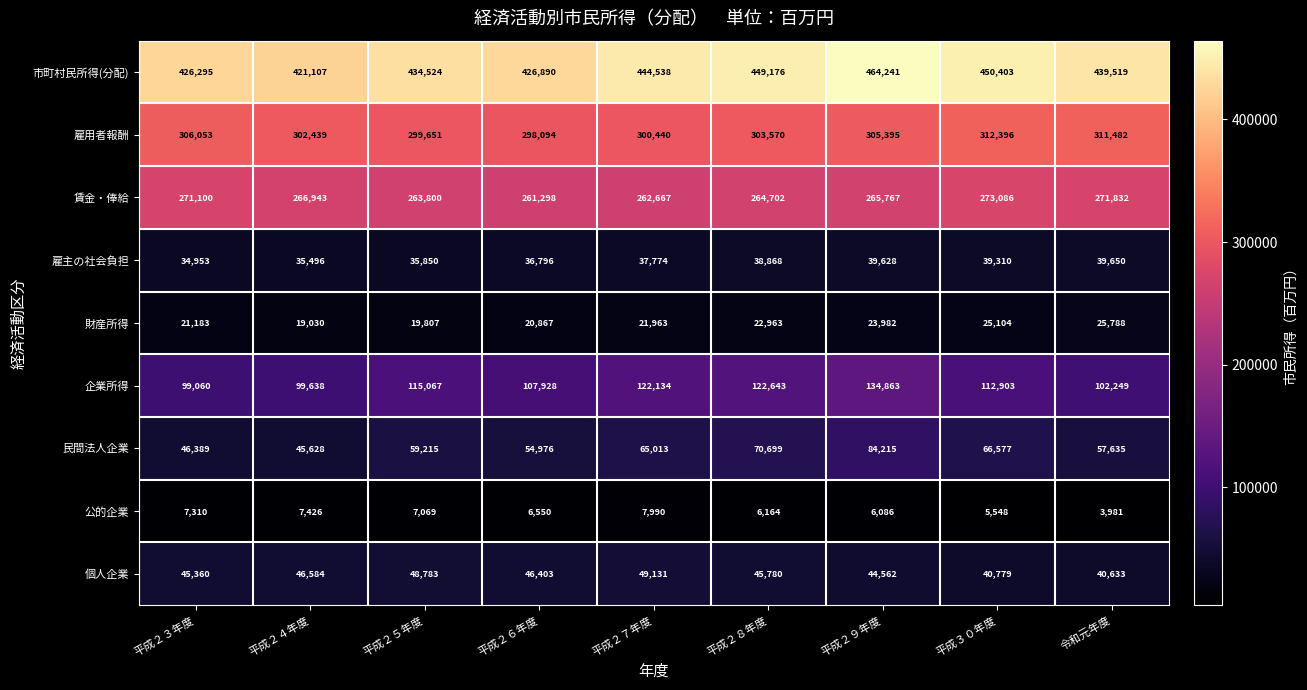

At which label is 雇用者報酬 closest to 305245?

平成２９年度